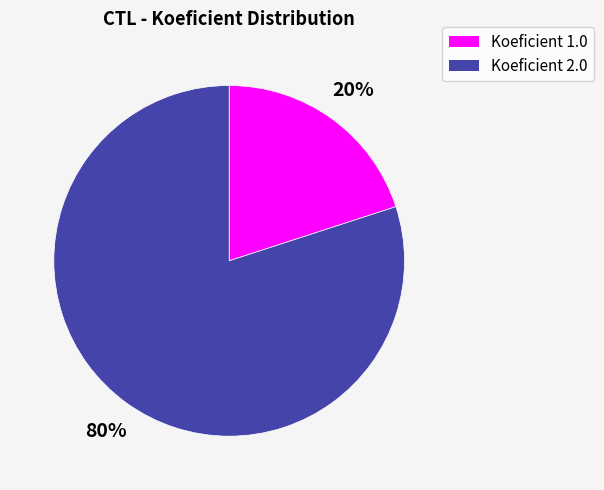

Is there any slice that represents more than half of the pie?

Yes